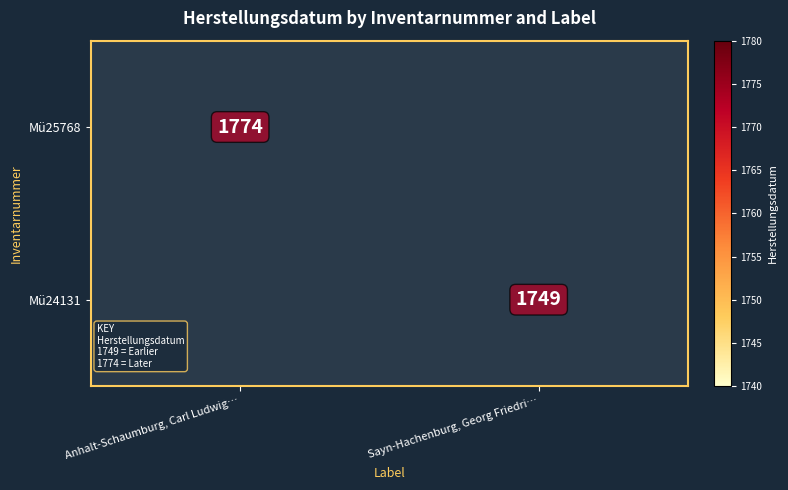

The value of Mü24131 at Sayn-Hachenburg, Georg Friedri… is 1749. True or false?

True